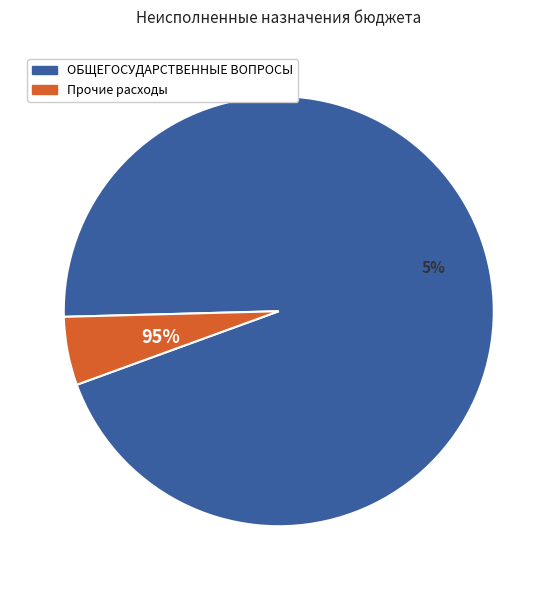

What is the majority slice?

ОБЩЕГОСУДАРСТВЕННЫЕ ВОПРОСЫ